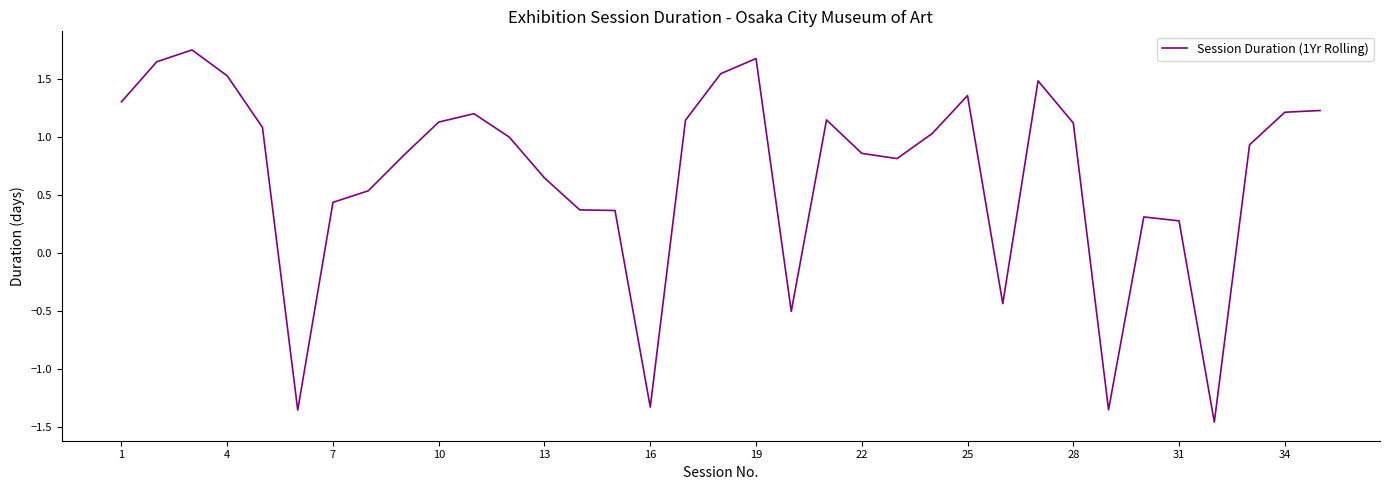

The chart shows a value of -1.3 at 16. True or false?

True